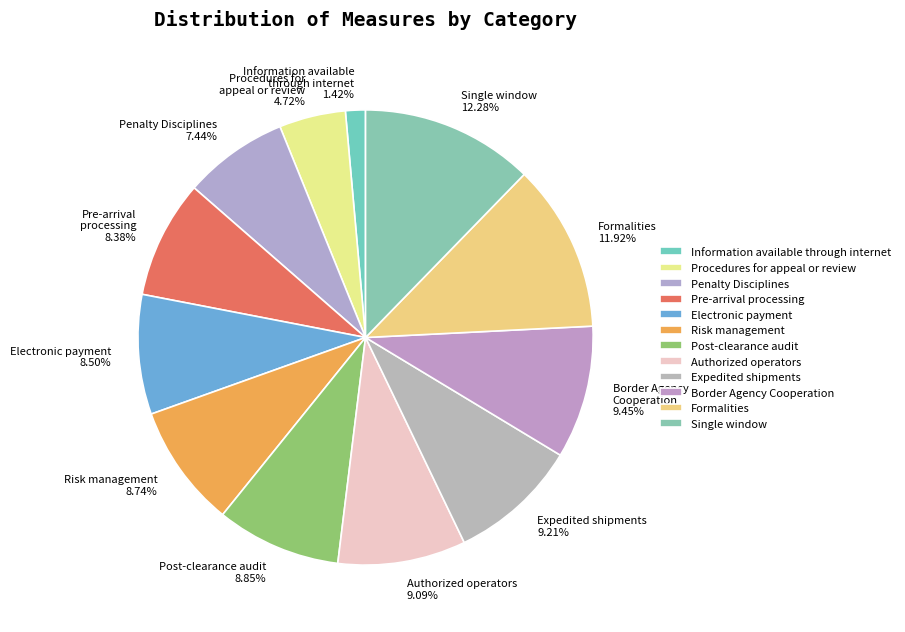

What is the ratio of the value at Penalty Disciplines 7.44% to the value at Procedures for appeal or review 4.72%?

1.6